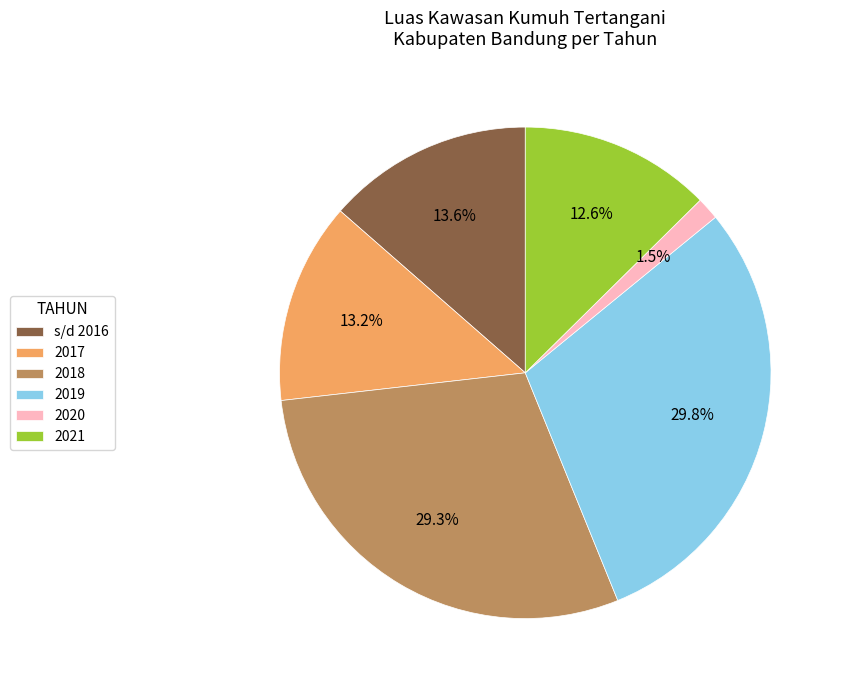

Is there any slice that represents more than half of the pie?

No